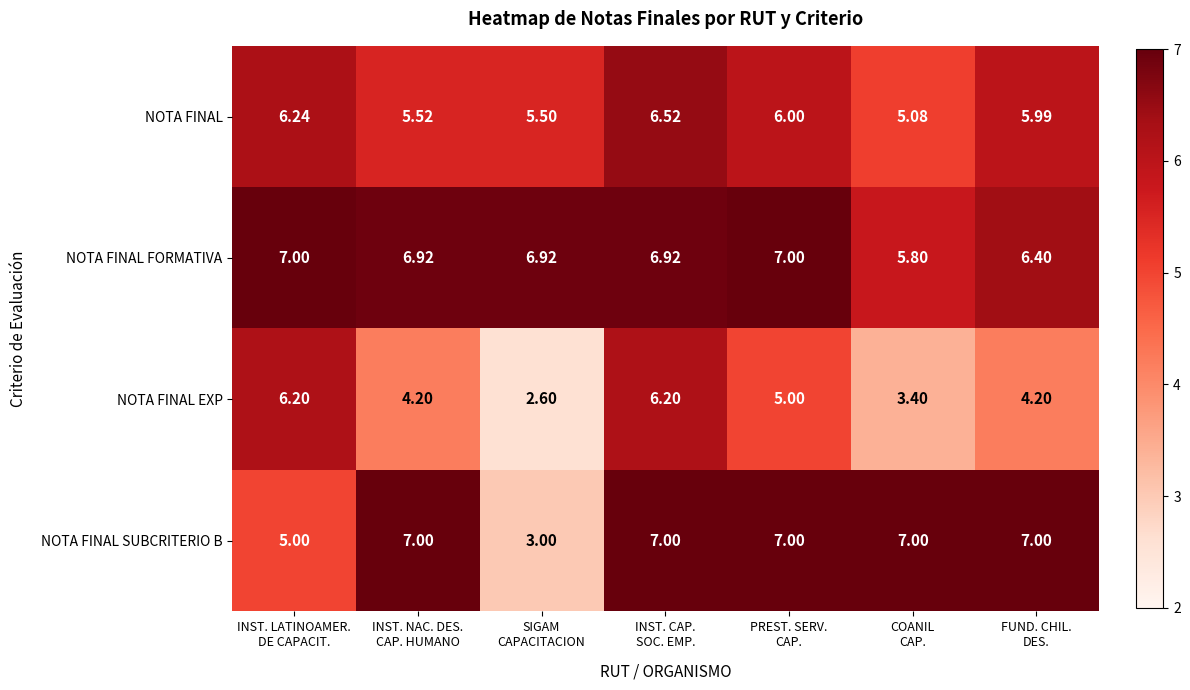

Which series has the largest total across all categories?

NOTA FINAL FORMATIVA